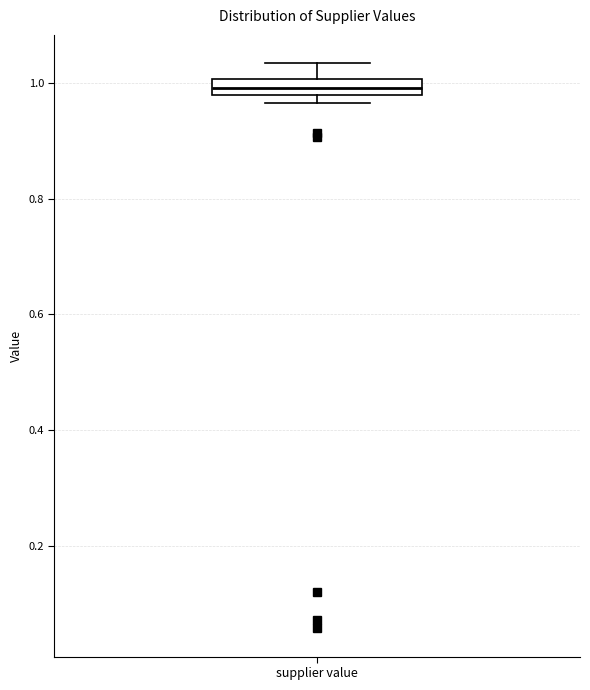

Where does the upper whisker of the box for supplier value end on the y-axis? The values are not printed on the chart, so give them approximately, as read against the axis.

1.04